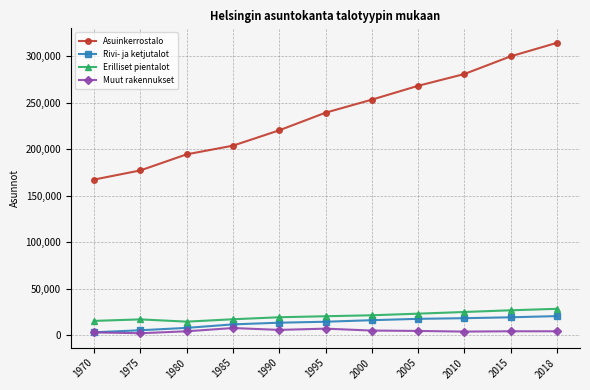

What is the lowest value of the Rivi- ja ketjutalot series?

3190